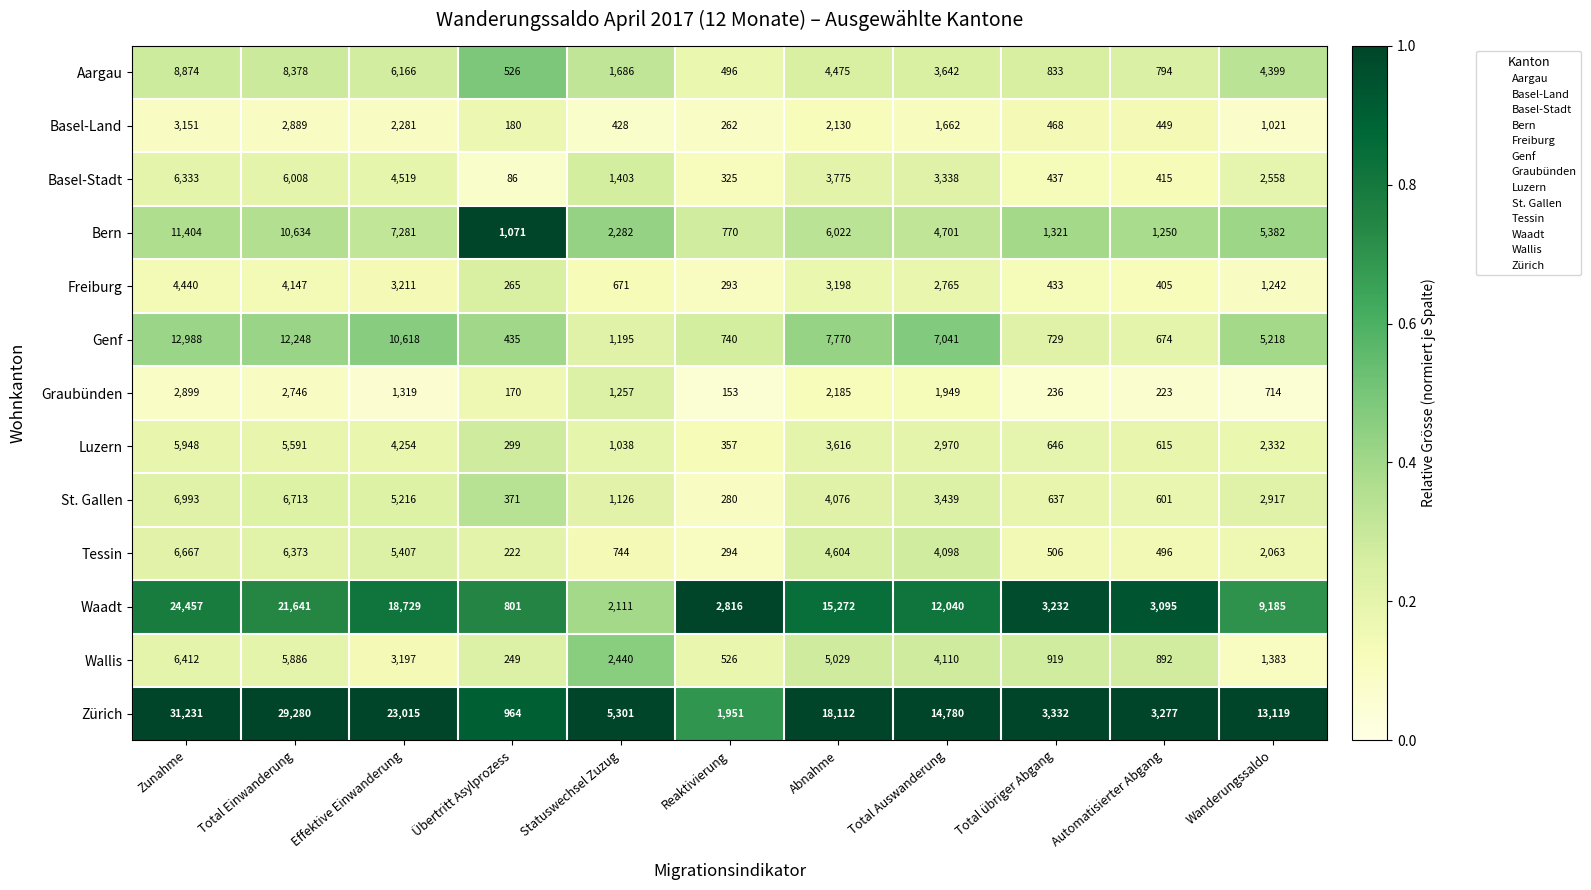

Which series has the largest total across all categories?

Zürich